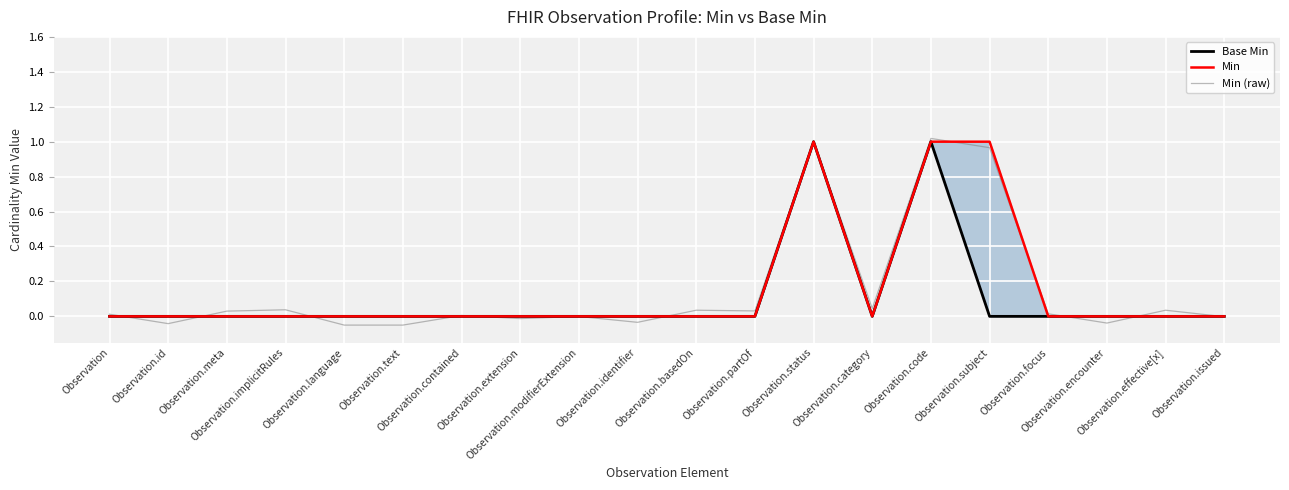

Where is Base Min nearest to the value 0?

Observation